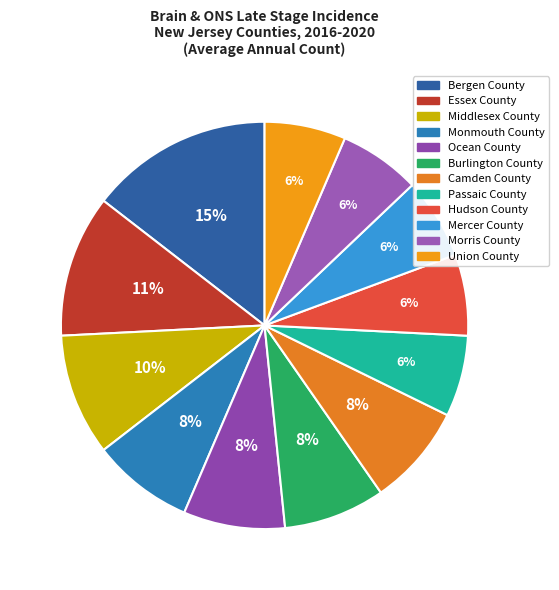

How many segments does this pie chart have?

12